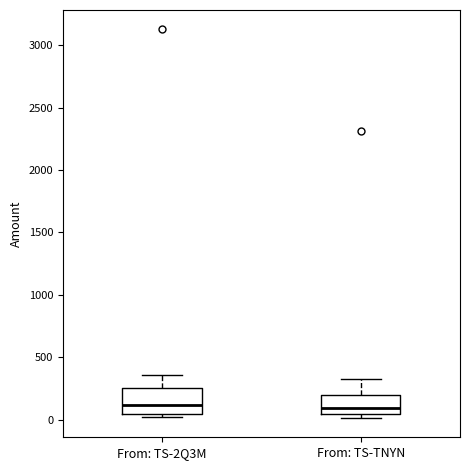

Reading left to right, read every box against the y-axis: the position of its median line, the range the box covers, and the ends of its whiskers. The values are not printed on the chart, so give them approximately, as read against the axis.

From: TS-2Q3M: median 100, box 50 to 250, whiskers 0 to 350
From: TS-TNYN: median 100, box 50 to 200, whiskers 0 to 350